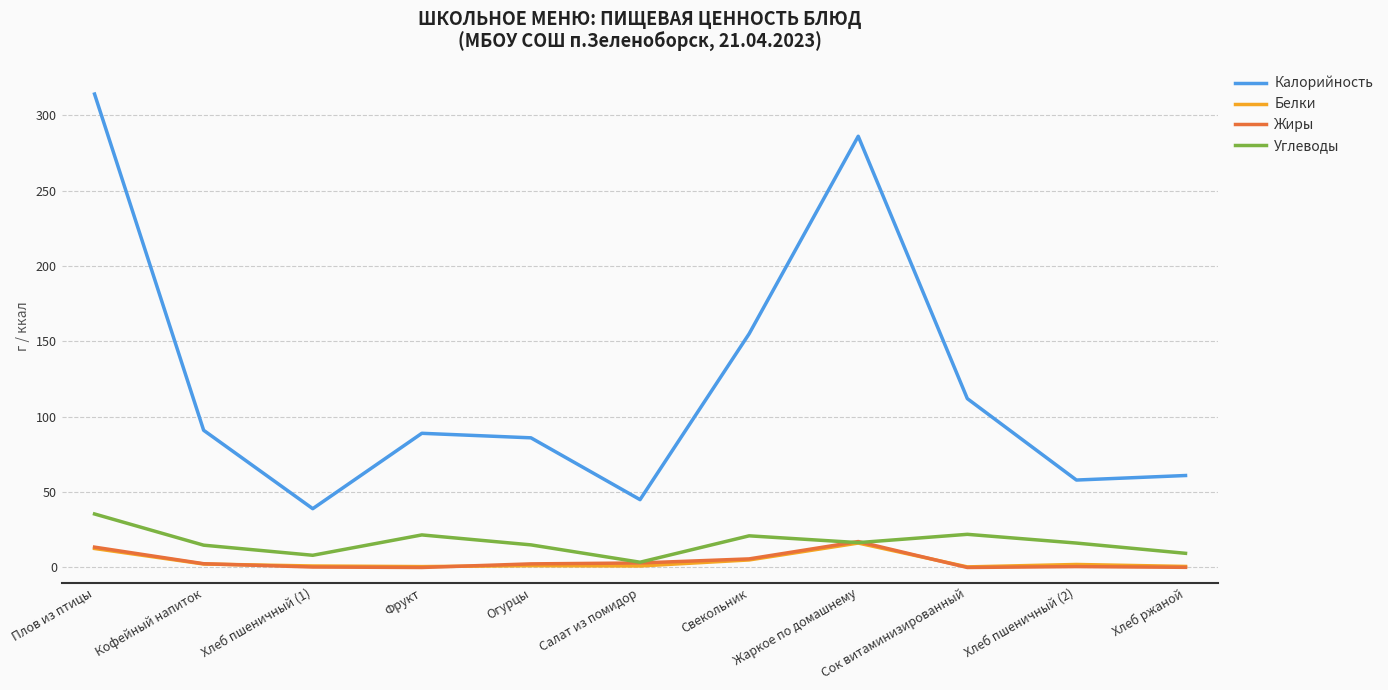

What is the spread (max minus min) of values at Плов из птицы?

301.4